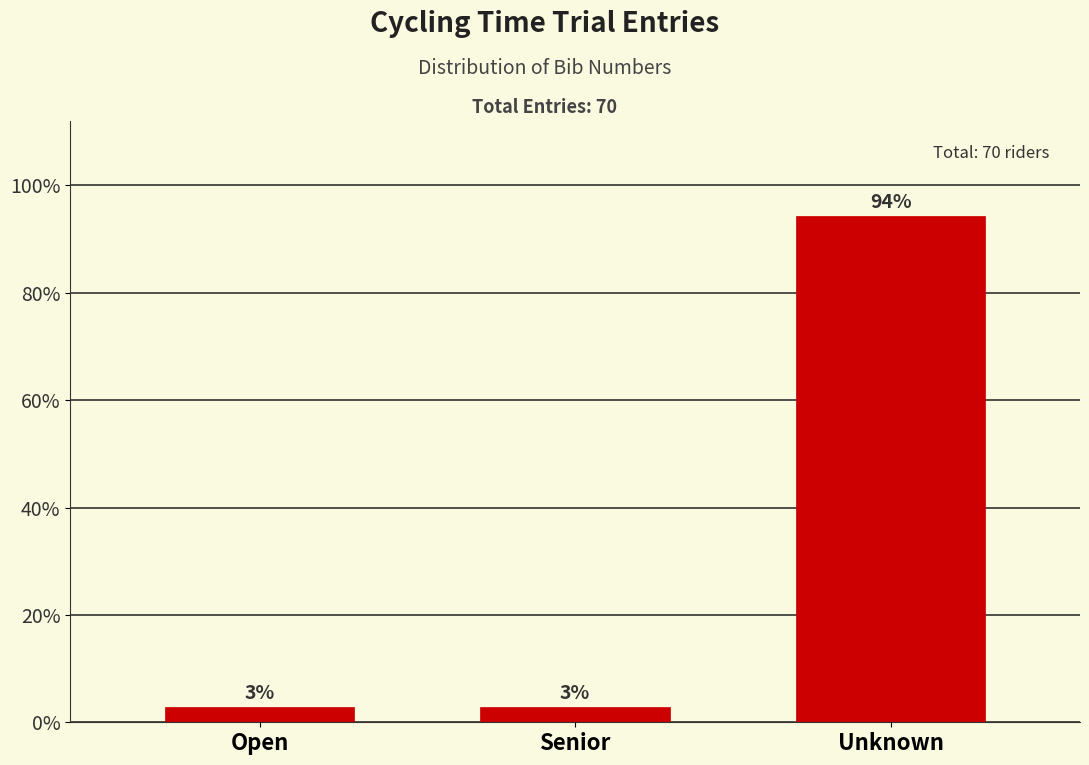

Does the chart contain any negative values?

No